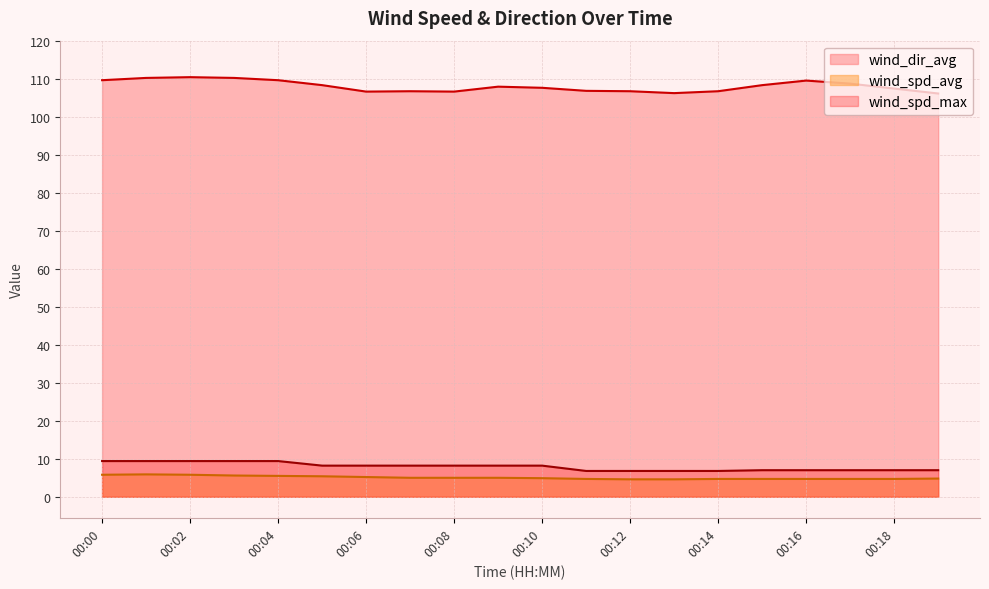

Reading left to right, transcribe all the data shown in this chart.

wind_spd_max: 00:00=9.4	00:01=9.4	00:02=9.4	00:03=9.4	00:04=9.4	00:05=8.2	00:06=8.2	00:07=8.2	00:08=8.2	00:09=8.2	00:10=8.2	00:11=6.8	00:12=6.8	00:13=6.8	00:14=6.8	00:15=7.0	00:16=7.0	00:17=7.0	00:18=7.0	00:19=7.0
wind_spd_avg: 00:00=5.8	00:01=5.9	00:02=5.8	00:03=5.6	00:04=5.5	00:05=5.4	00:06=5.2	00:07=5.0	00:08=5.0	00:09=5.0	00:10=4.9	00:11=4.7	00:12=4.6	00:13=4.6	00:14=4.7	00:15=4.7	00:16=4.7	00:17=4.7	00:18=4.7	00:19=4.8
wind_dir_avg: 00:00=109.6	00:01=110.2	00:02=110.4	00:03=110.2	00:04=109.6	00:05=108.3	00:06=106.6	00:07=106.7	00:08=106.6	00:09=107.9	00:10=107.6	00:11=106.8	00:12=106.7	00:13=106.2	00:14=106.7	00:15=108.3	00:16=109.5	00:17=108.7	00:18=107.4	00:19=106.1